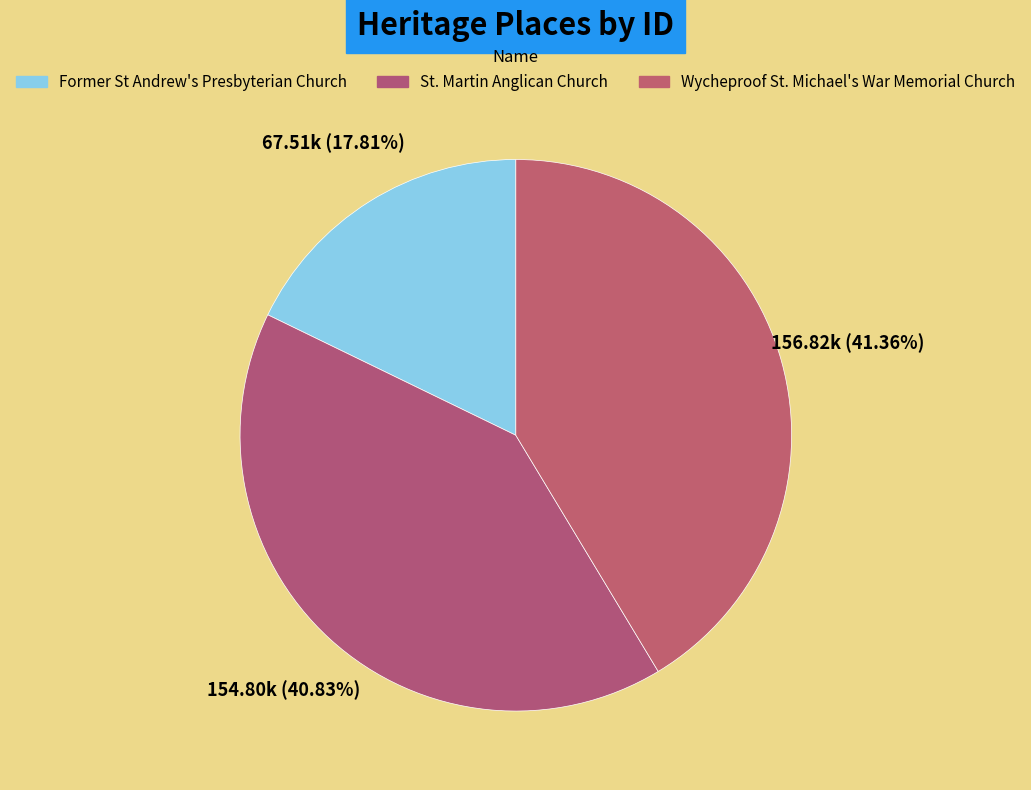

Combined, do Wycheproof St. Michael's War Memorial Church and St. Martin Anglican Church account for over 50%?

Yes